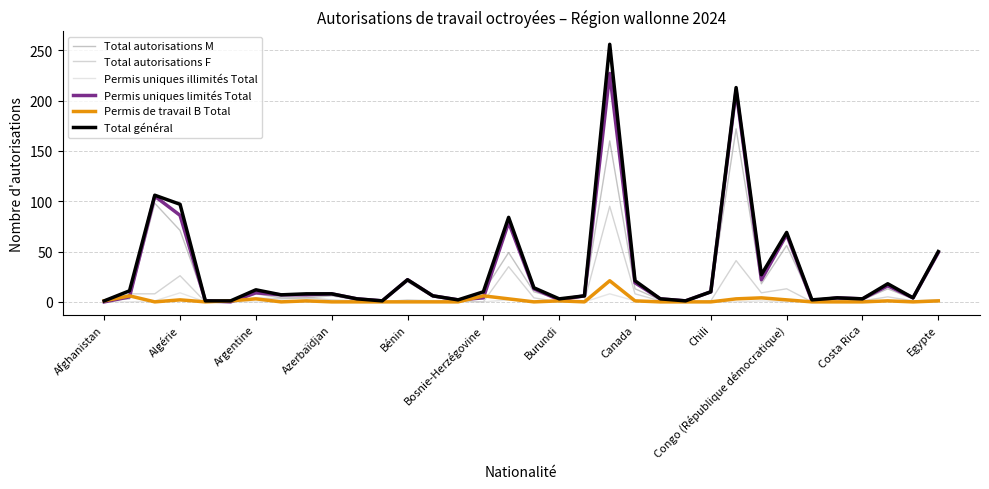

In Permis uniques limités Total, how many points are higher than both neighbors (excluding endpoints)?

10